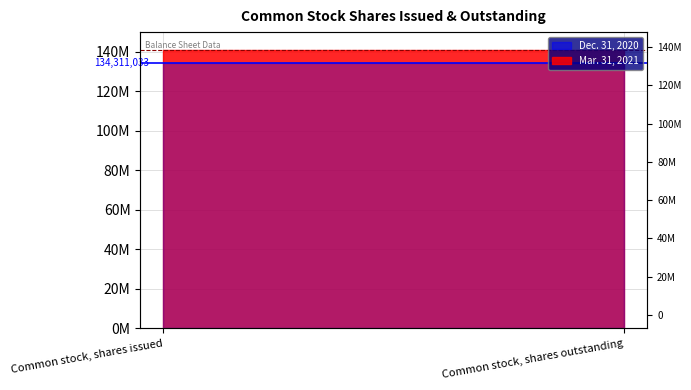

Rank the categories by Avg Dec 2020 value from highest to lowest.

Common stock, shares issued, Common stock, shares outstanding